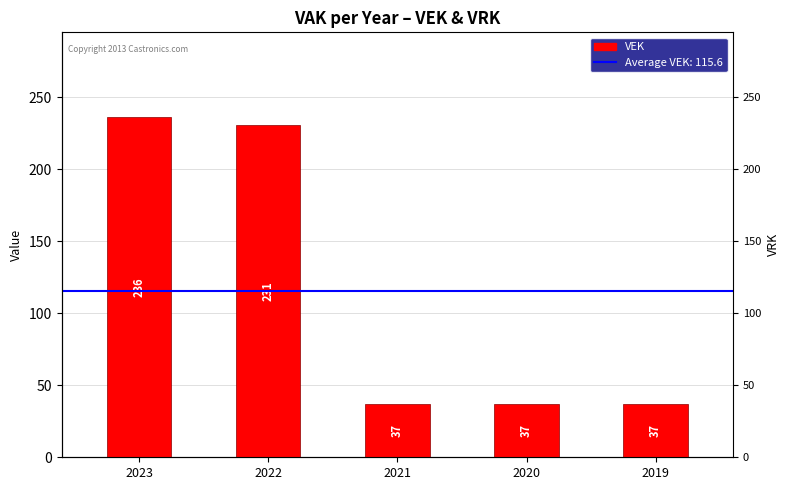

List the labels in order of value, largest first.

2023, 2022, 2021, 2020, 2019